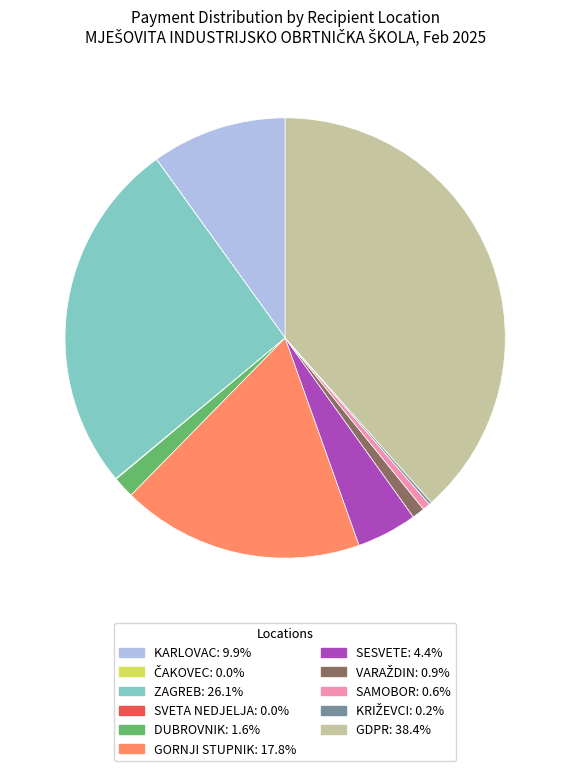

Is the sum of SESVETE: 4.4% and GDPR: 38.4% greater than half?

No